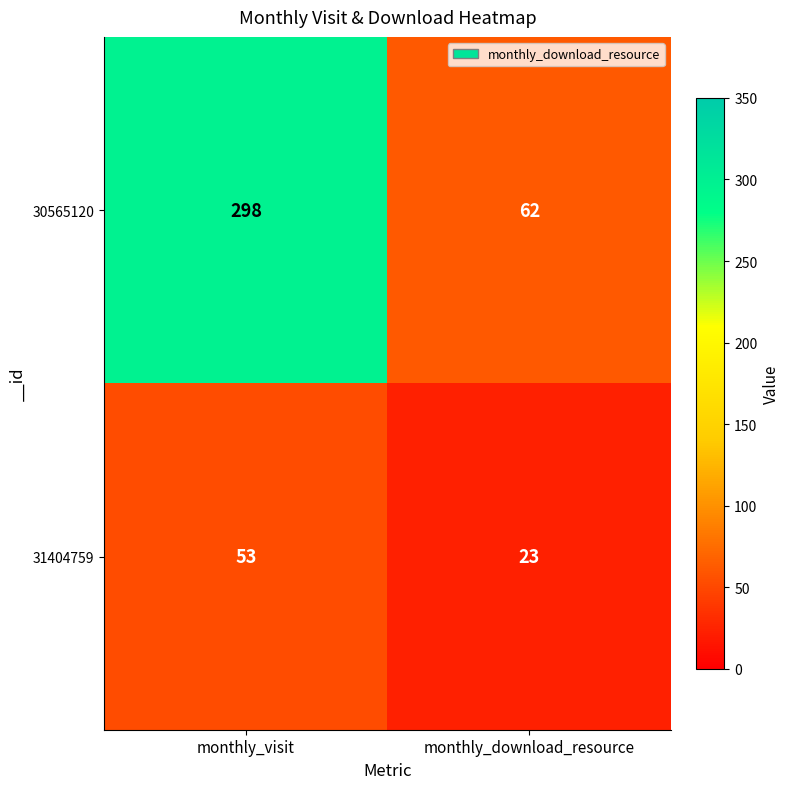

At which category is the sum across all series the highest?

monthly_visit